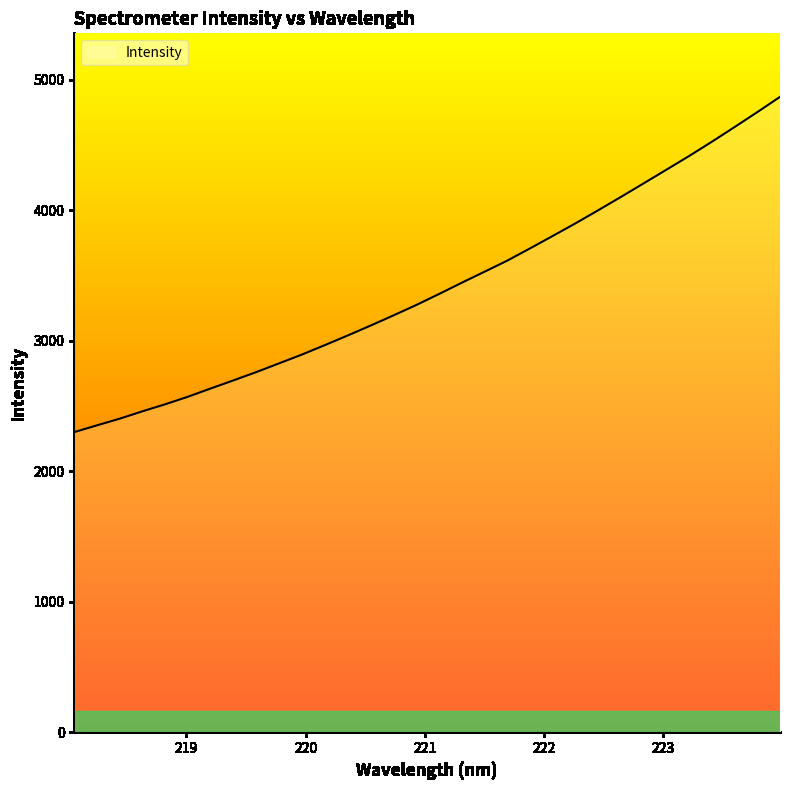

What is the smallest value displayed?

2300.6